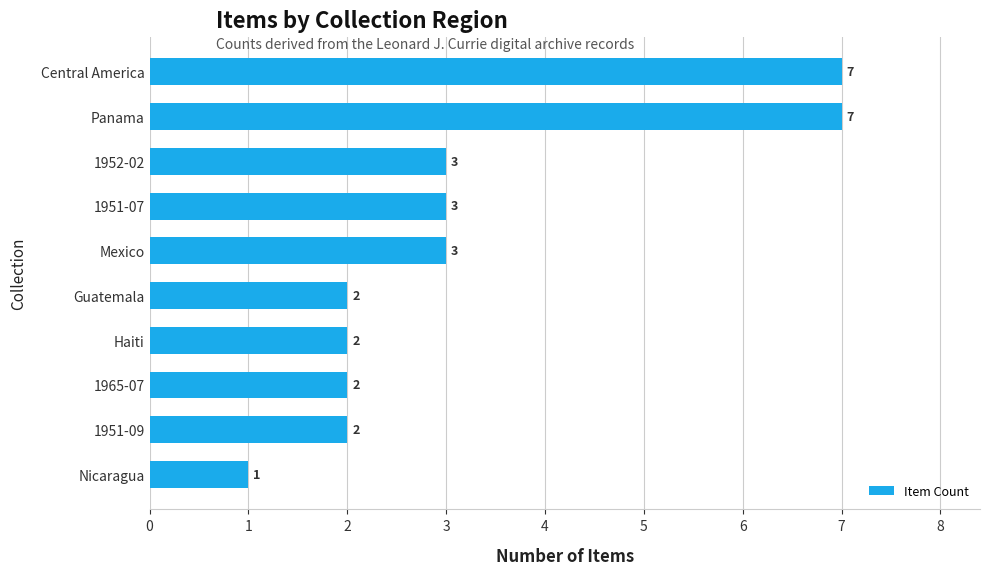

The value at Panama is 3. True or false?

False